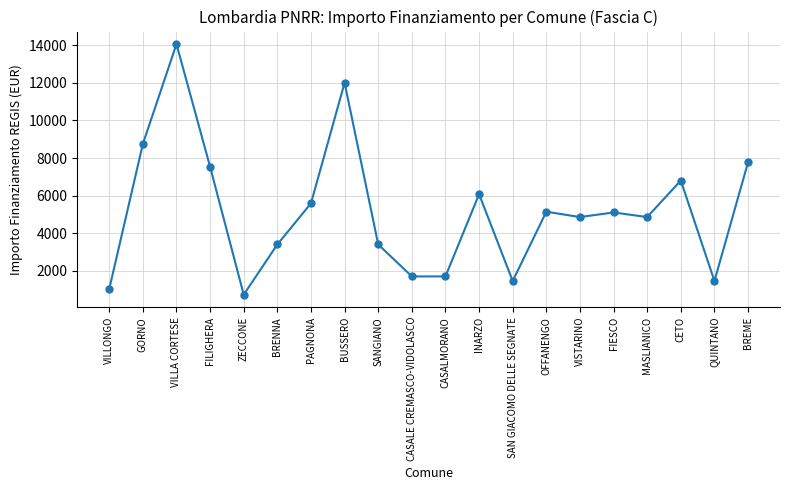

What is the label of the 7th point from the left?

PAGNONA